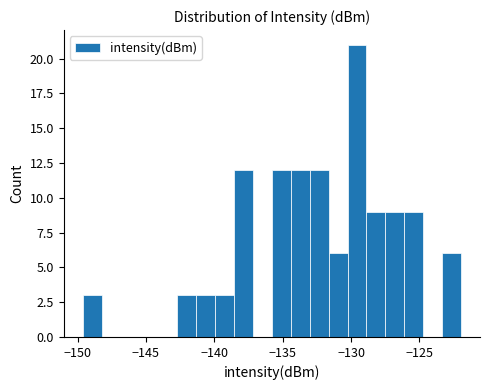

Read against the x-axis, roughly where is the centre of the tallest bar?

-129.5